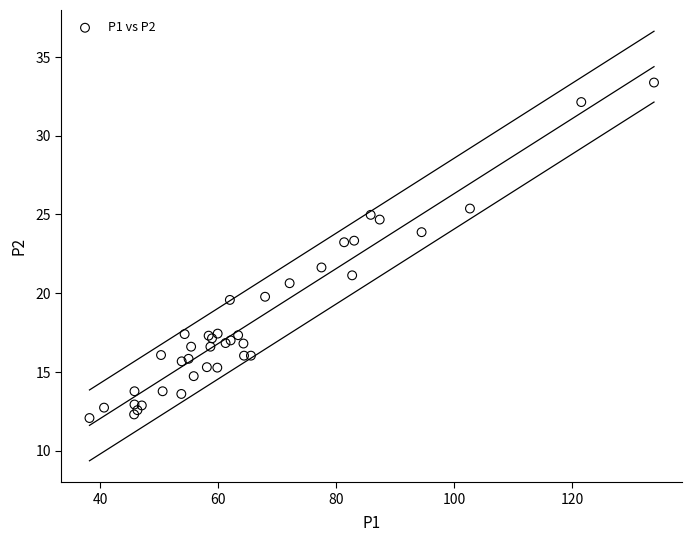

What Y value in the scatter plot is closest to 22?

21.6